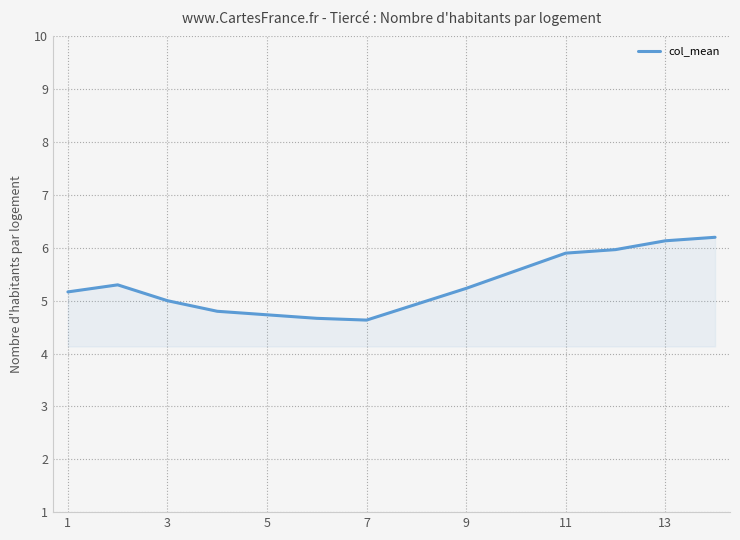

Count the number of categories in the chart.

14